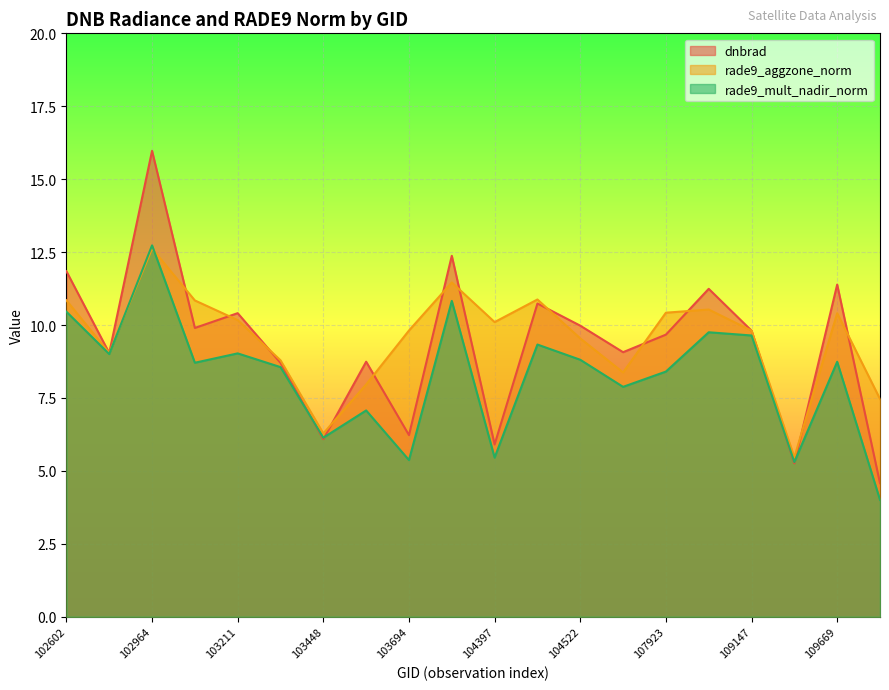

What are all the series names shown in the legend?

dnbrad, rade9_aggzone_norm, rade9_mult_nadir_norm